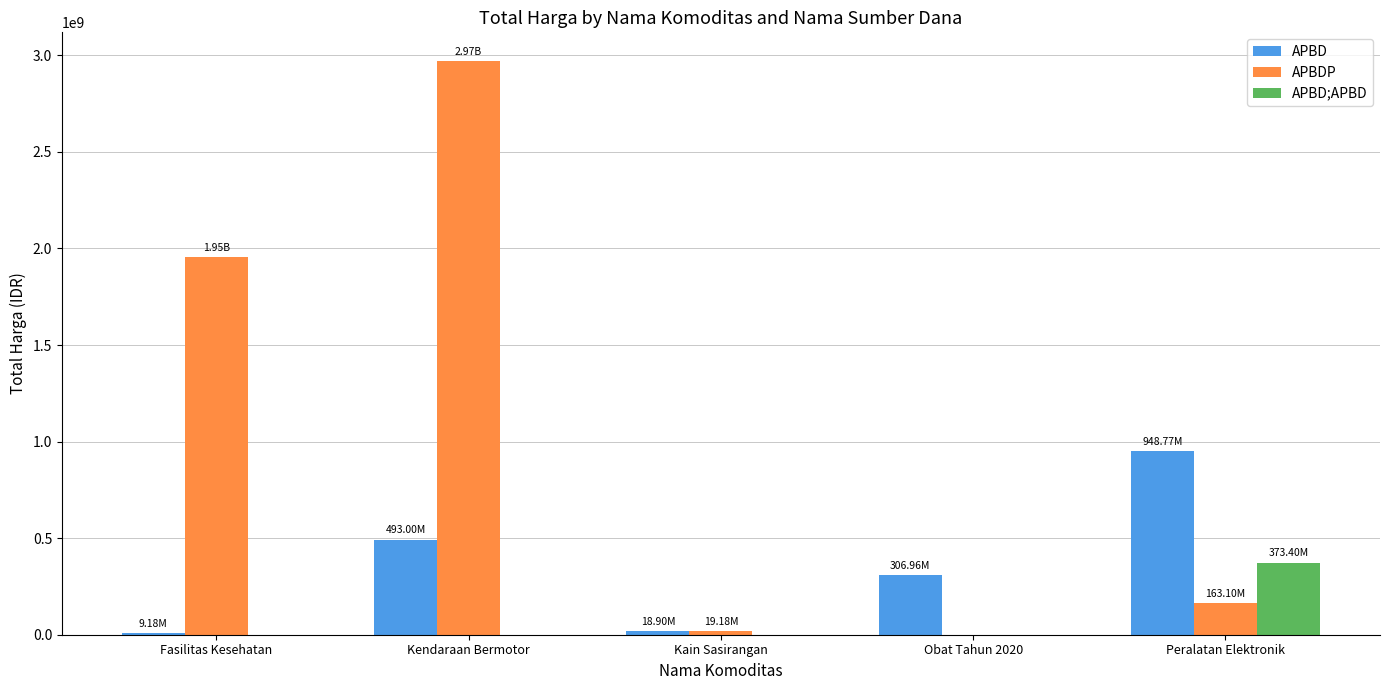

What is the sum of all APBD;APBD values?

373404000